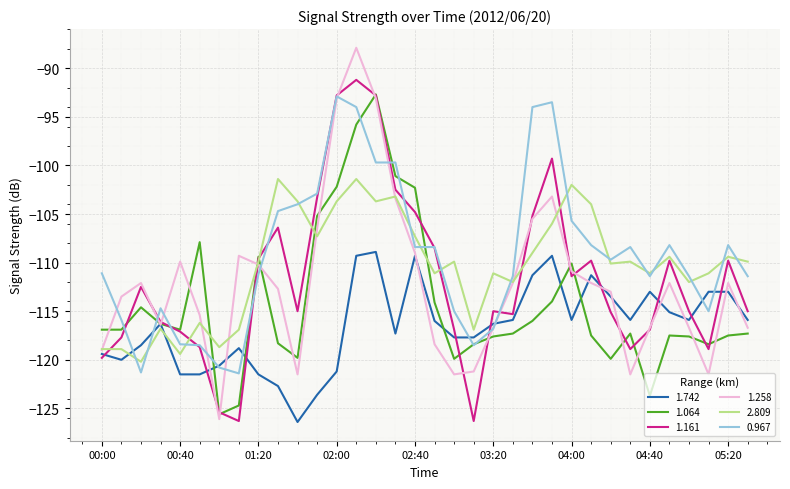

Which series has the largest range (max minus min)?

1.258